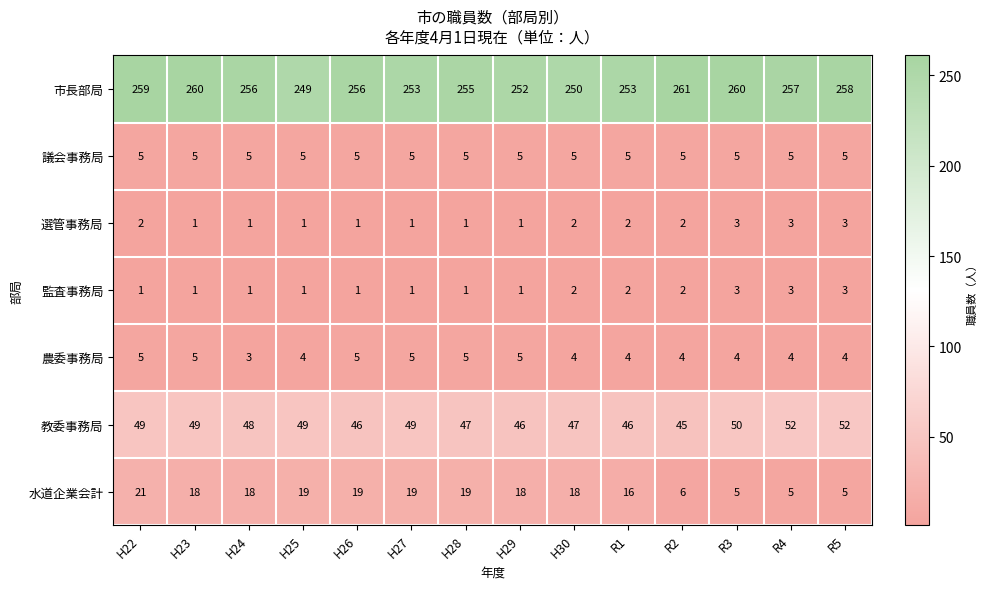

What is the sum of the 市長部局 values at H30 and H22?

509